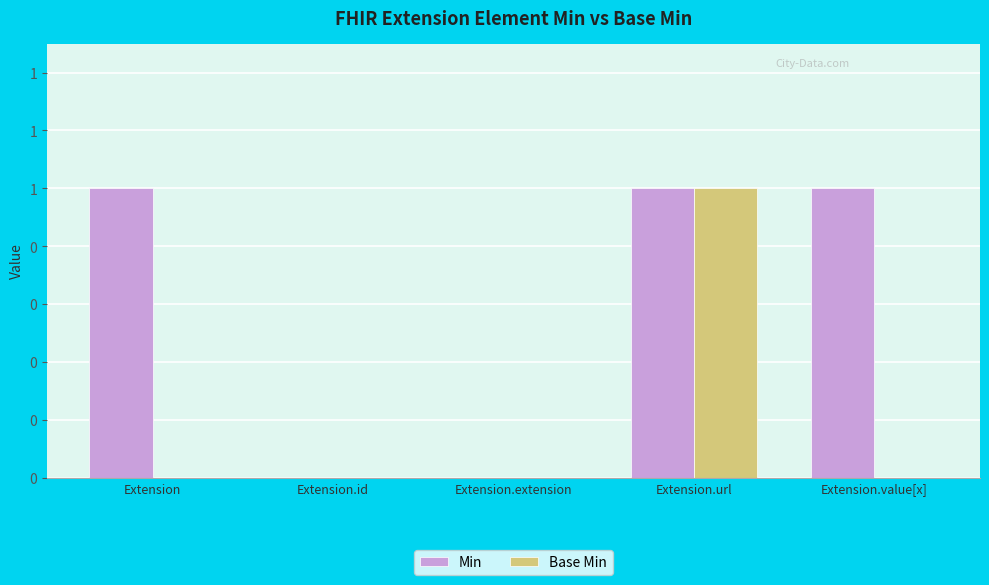

At which label is Base Min closest to 0?

Extension